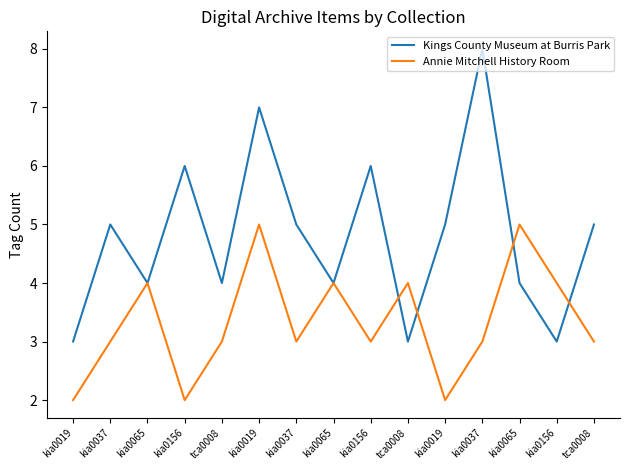

What is the label of the 7th point from the left?

kia0037